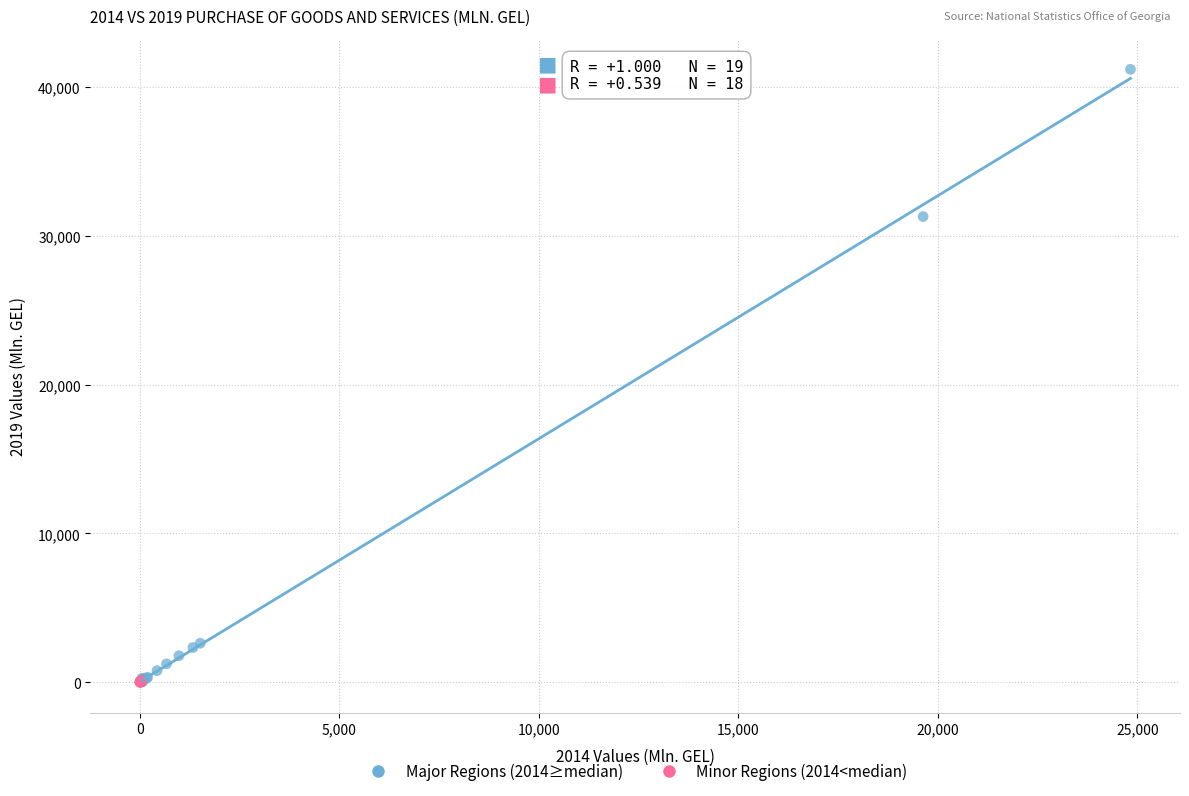

Which series reaches the maximum Y coordinate?

Major Regions (2014≥median)